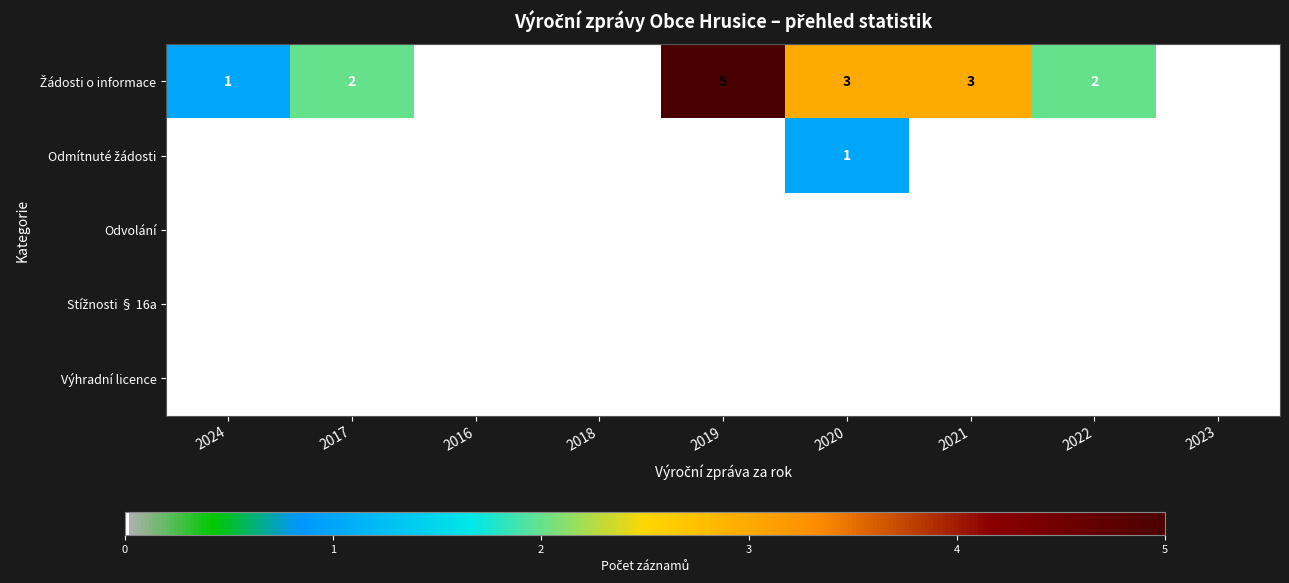

At which category is the sum across all series the highest?

2019